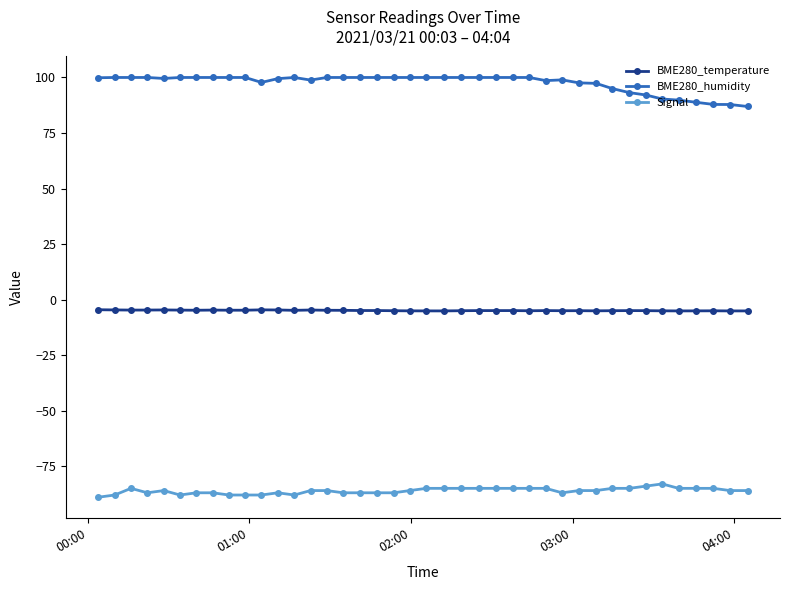

True or false: Signal has more than 0 points higher than both neighbors.

True